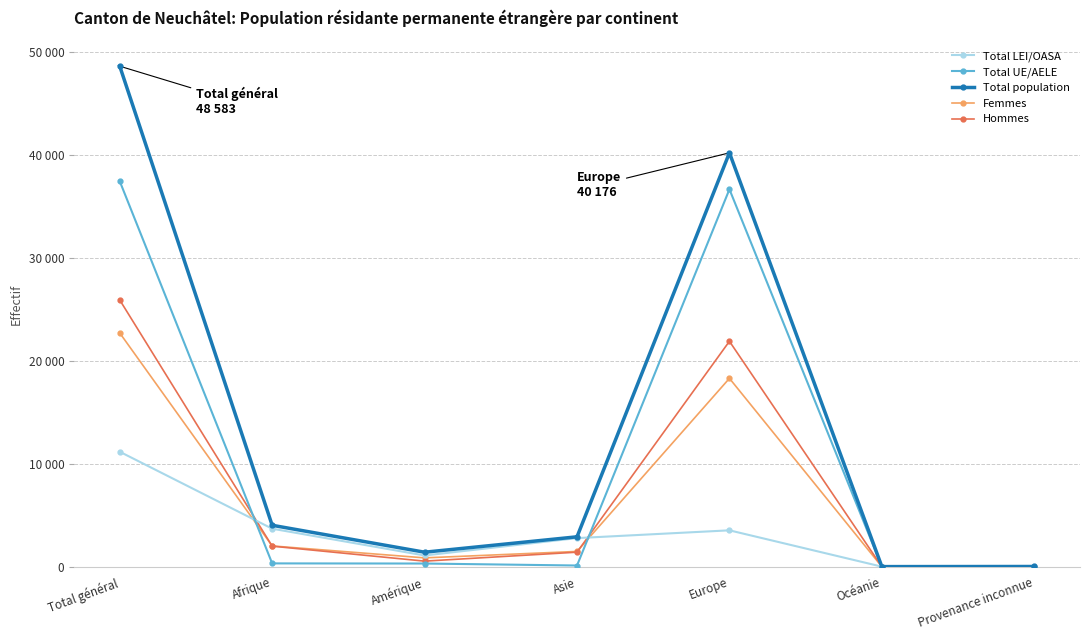

True or false: Hommes and Total LEI/OASA cross at least once.

True